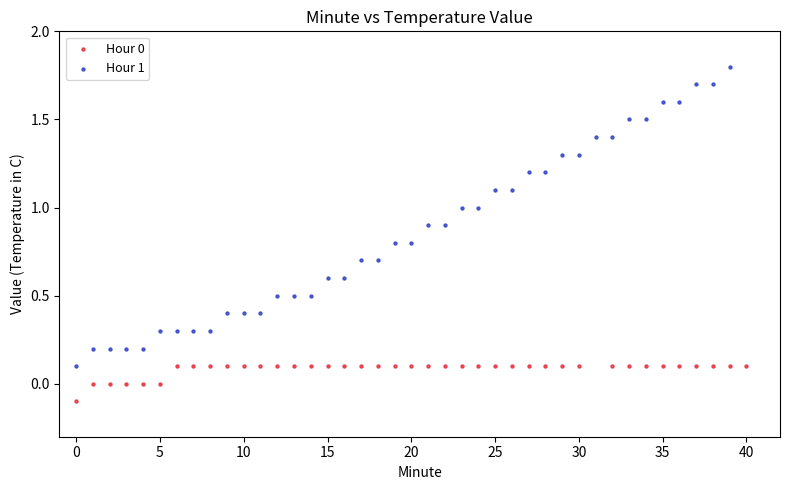

Which series has the largest Y range (max minus min)?

Hour 1